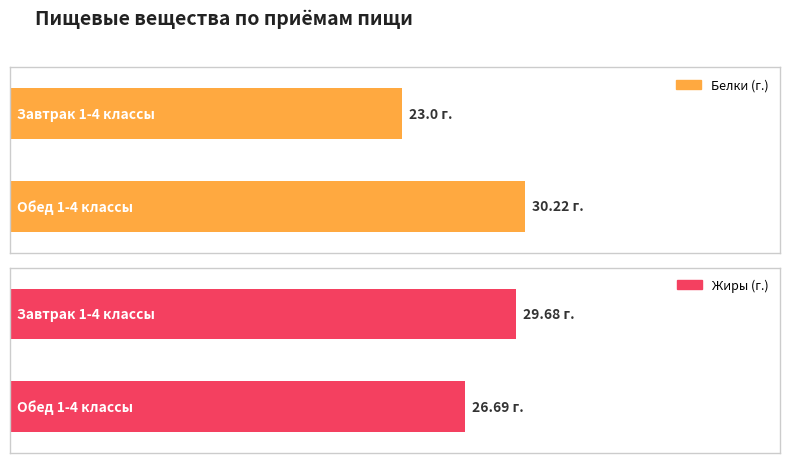

Read the Жиры (г.) value at Обед 1-4 классы.

26.7